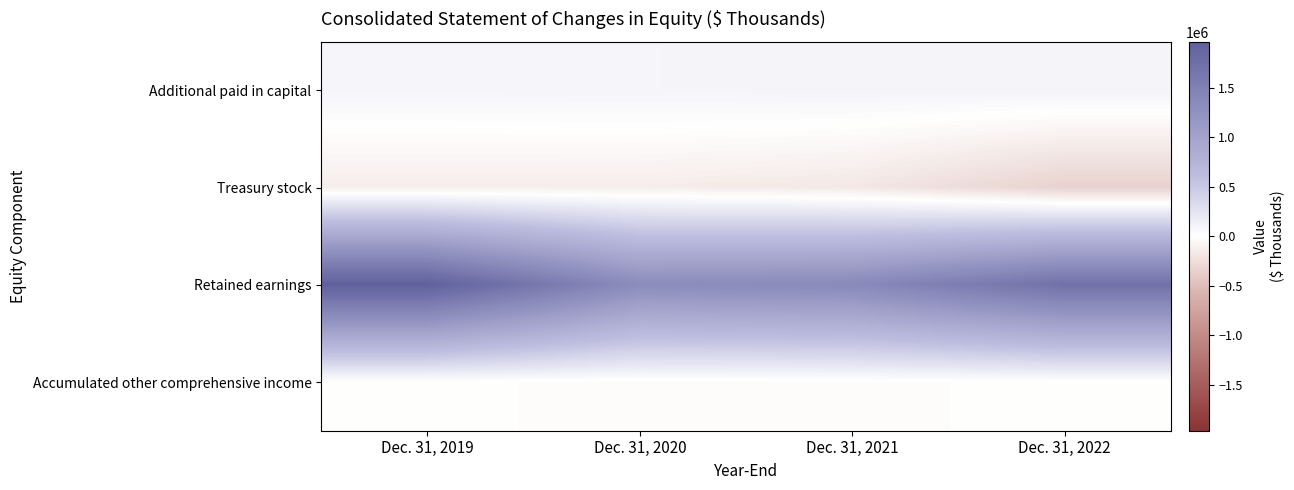

Which series has the largest total across all categories?

Retained earnings